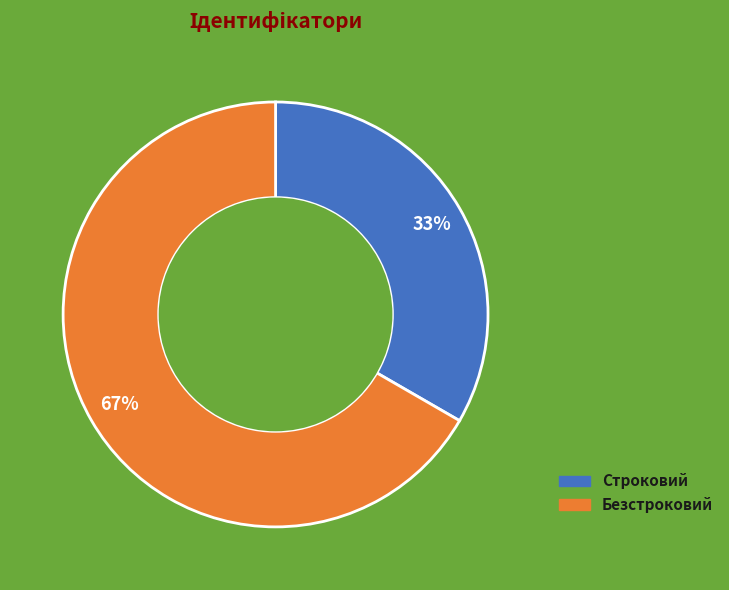

What is the smallest slice in the pie chart?

Строковий